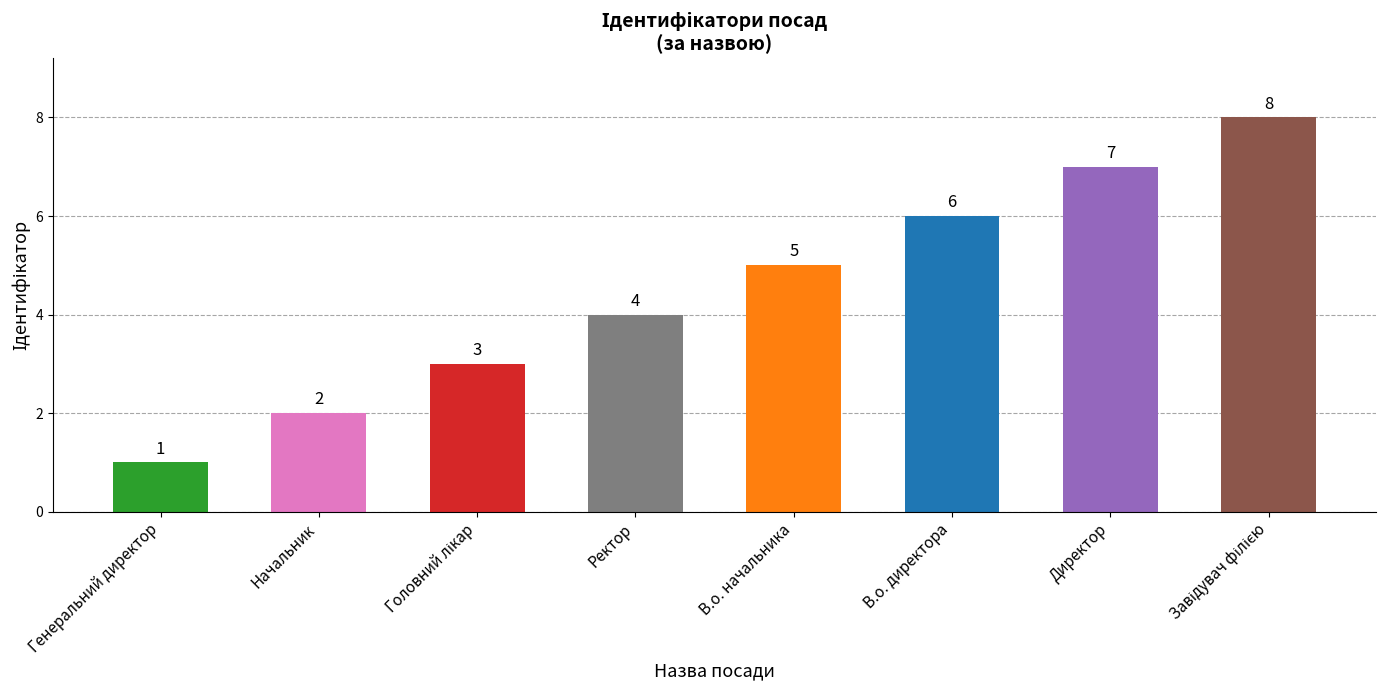

What is the maximum value shown in the chart?

8